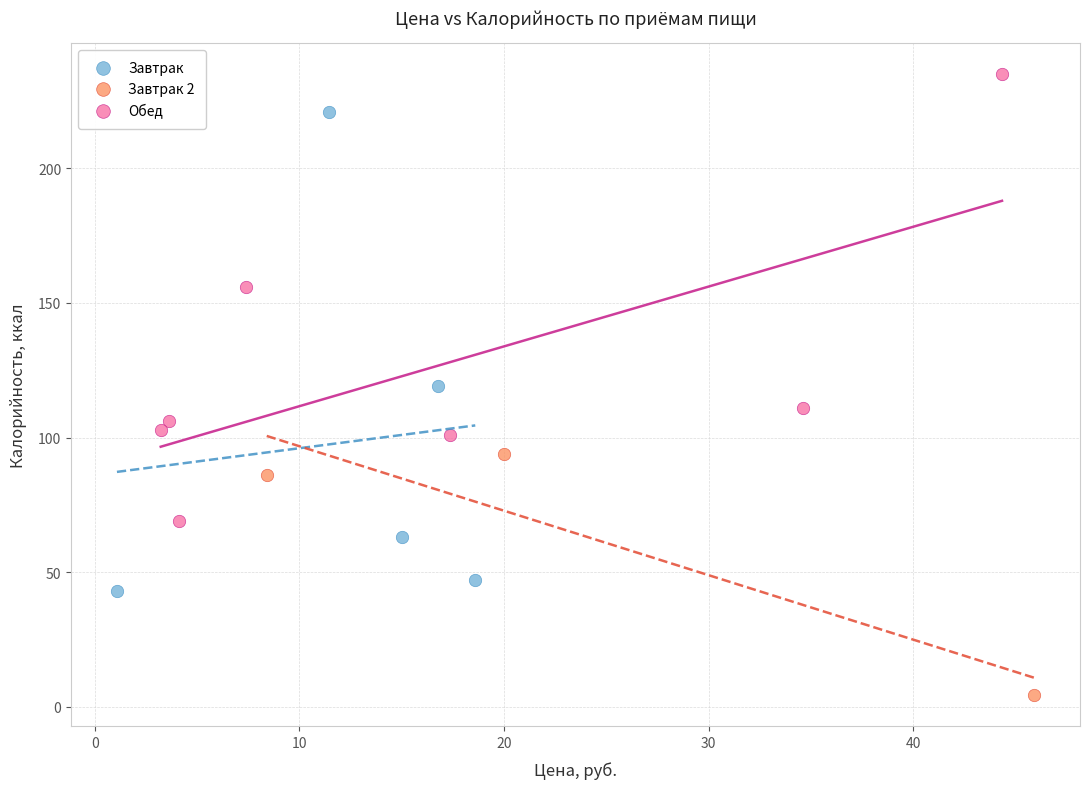

Which series has the largest Y range (max minus min)?

Завтрак